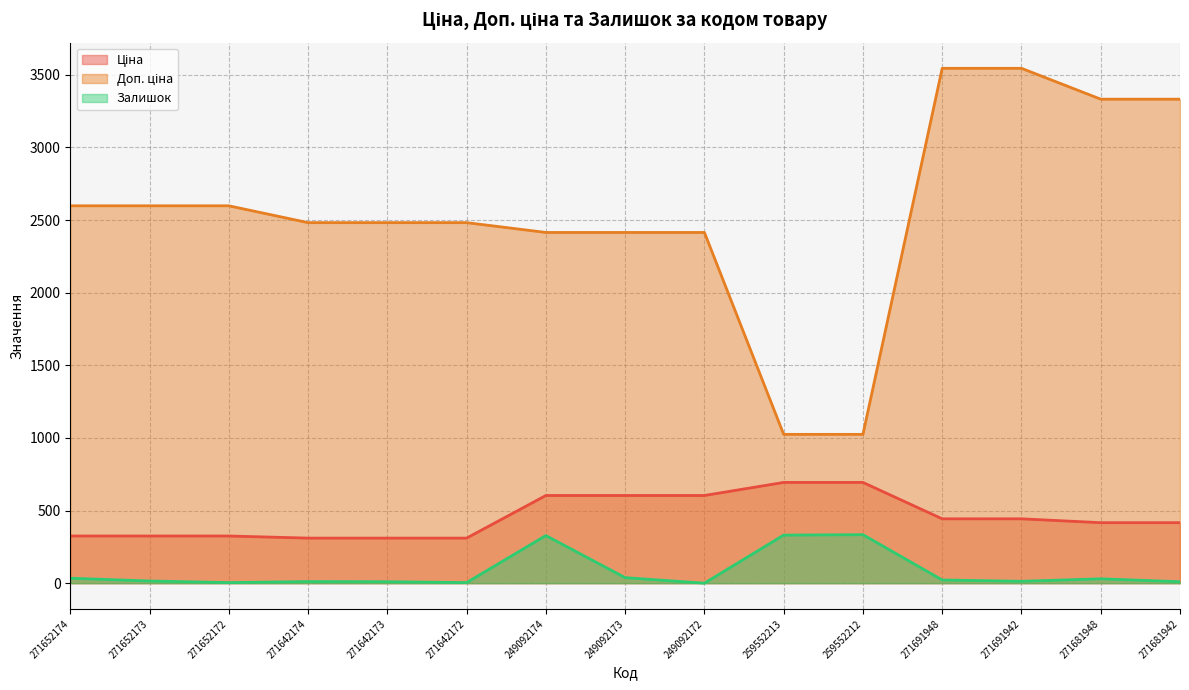

What are all the series names shown in the legend?

Ціна, Доп. ціна, Залишок